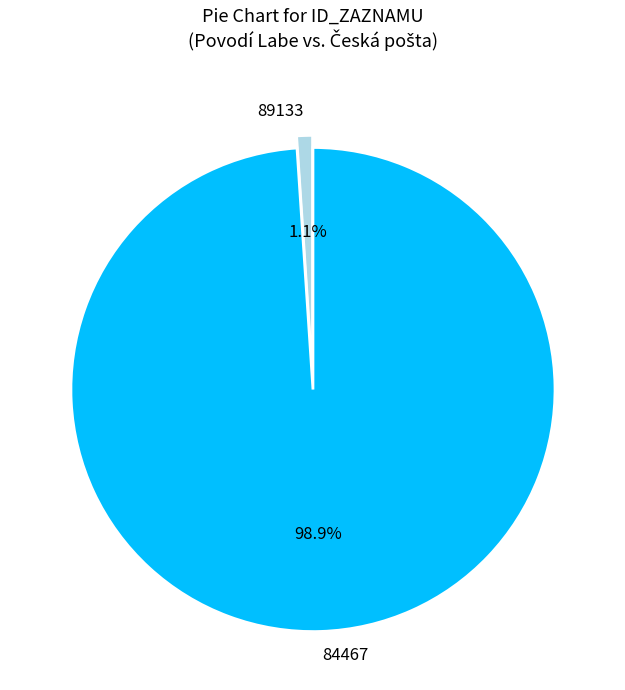

What is the total percentage of 89133 and 84467?

100.0%